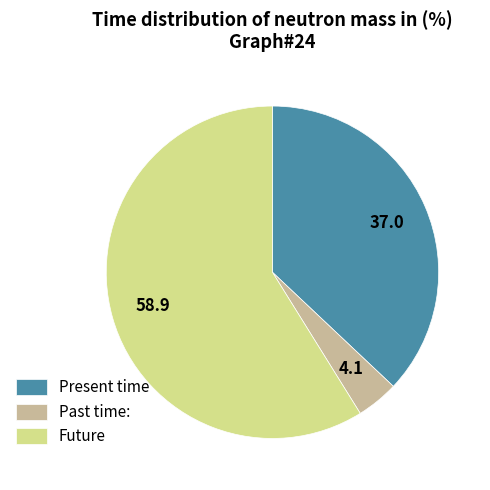

Do Present time and Past time: together represent more than half of the pie?

No